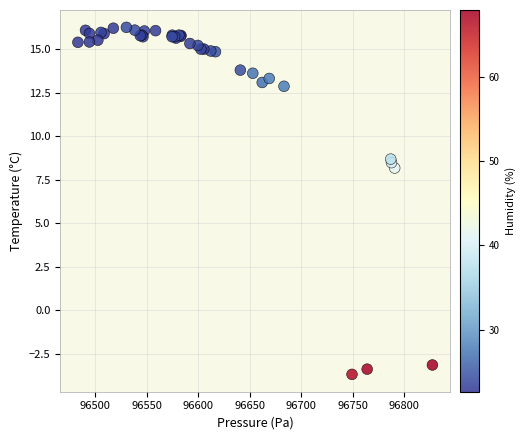

What Y value in the scatter plot is closest to 6?

8.2